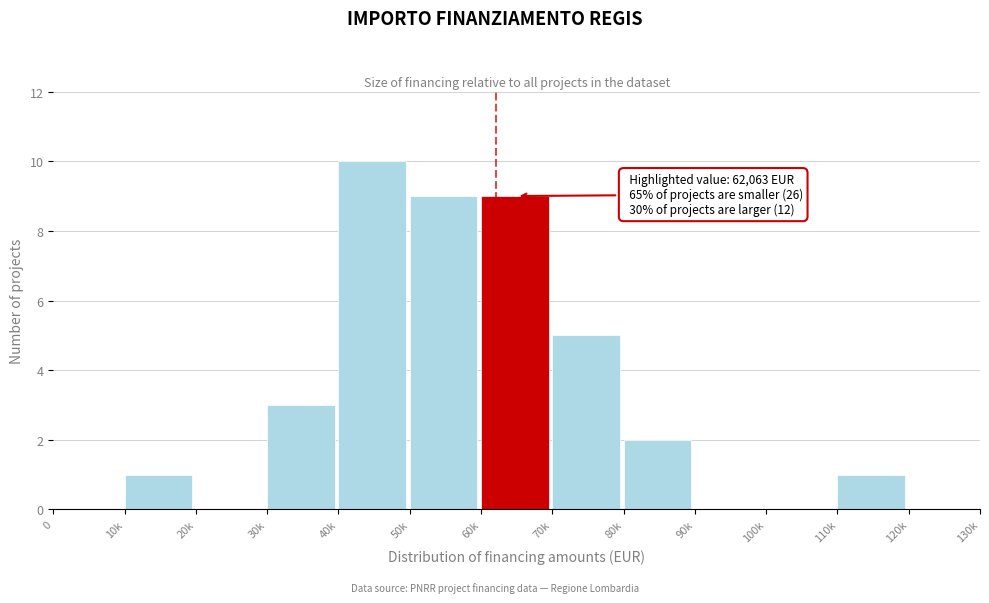

Reading left to right, what are all the values shown in this chart?

0=0	10k=1	20k=0	30k=3	40k=10	50k=9	60k=9	70k=5	80k=2	90k=0	100k=0	110k=1	120k=0